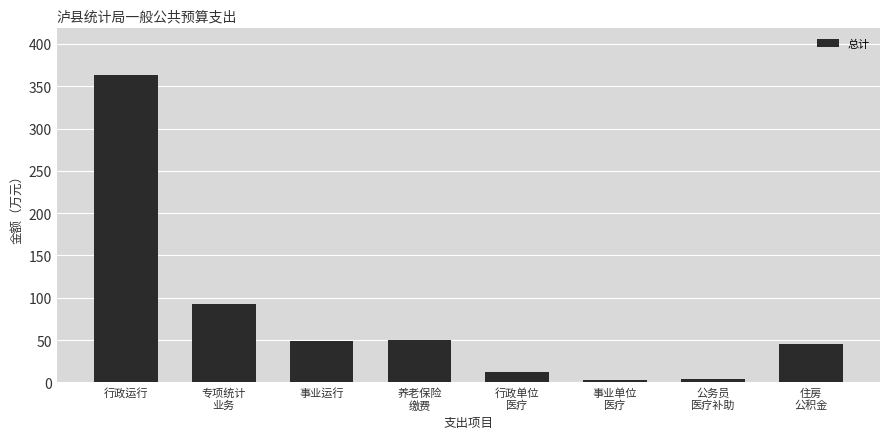

What is the greatest value displayed?

363.8